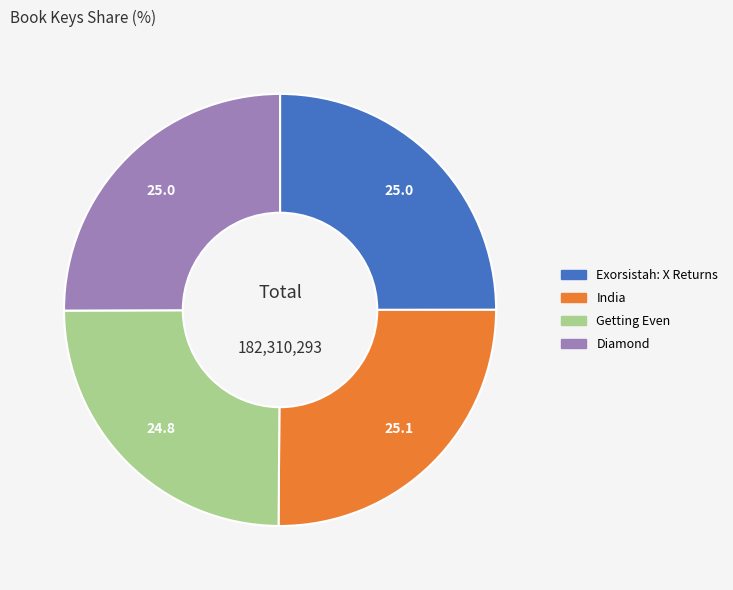

What is the ratio of the value at Exorsistah: X Returns to the value at Getting Even?

1.0